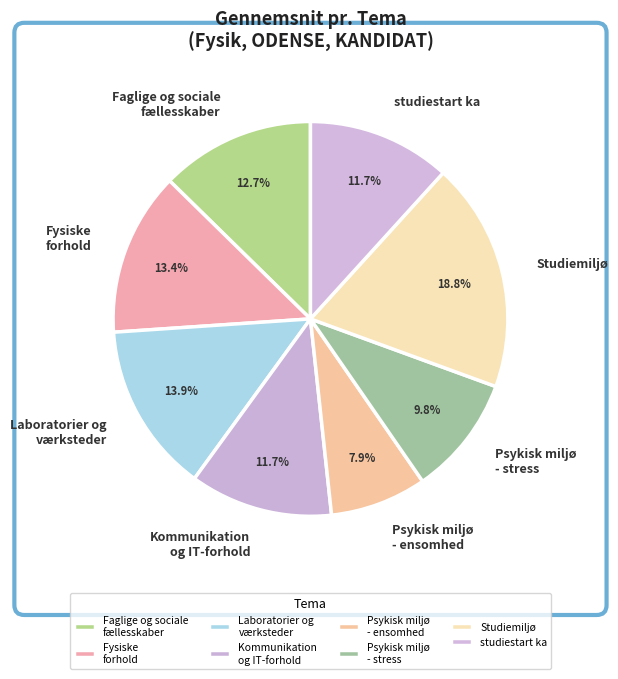

What is the largest slice in the pie chart?

Studiemiljø